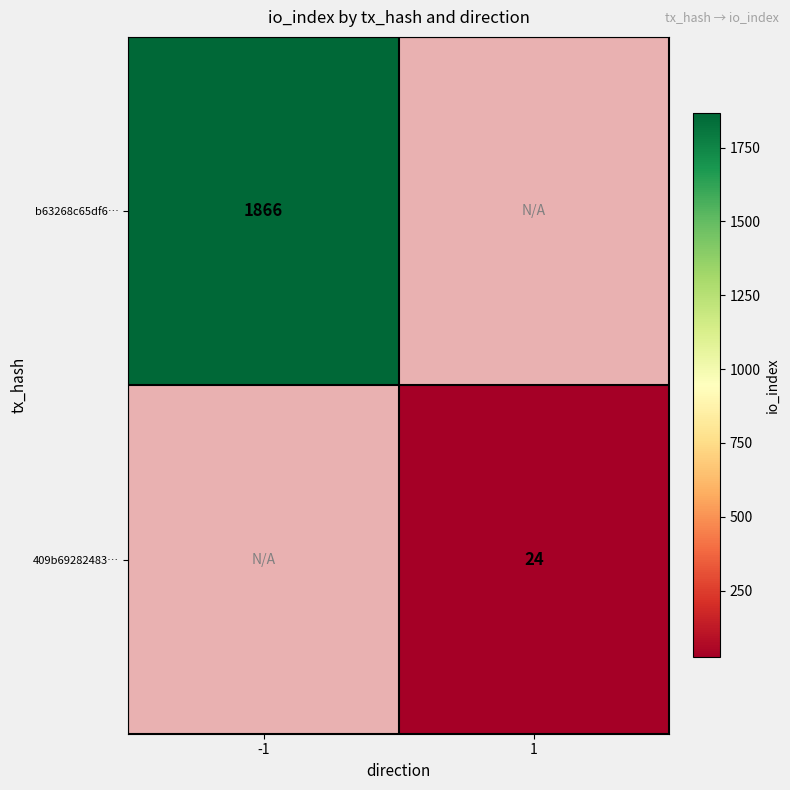

The value of 409b69282483… at 1 is 11. True or false?

False